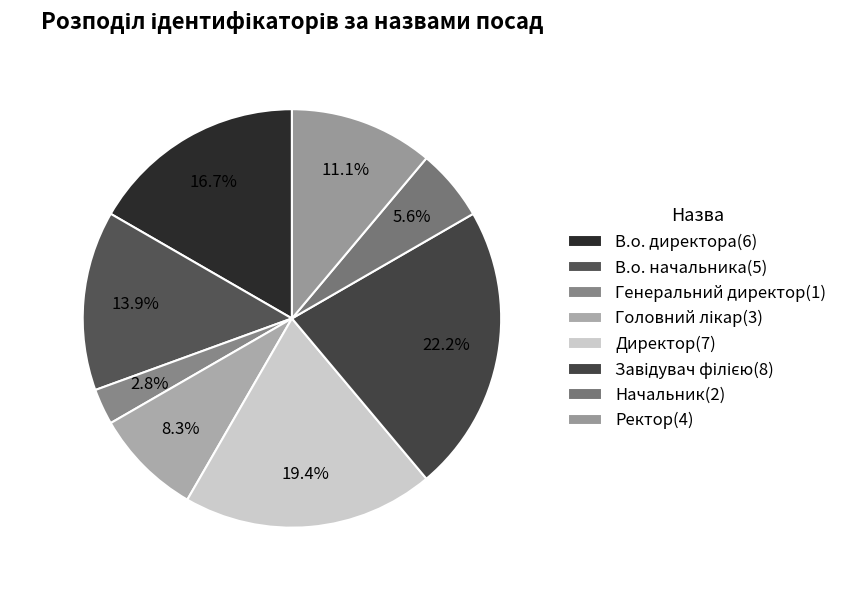

What is the change in value from Головний лікар to Завідувач філією?

+5